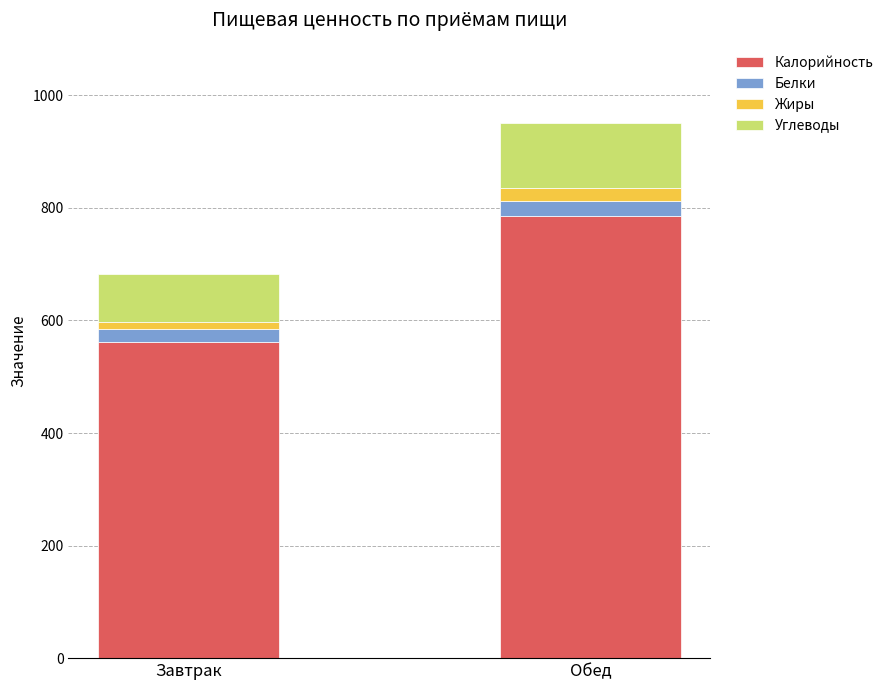

The Калорийность series shows 1049.7 at Обед. True or false?

False